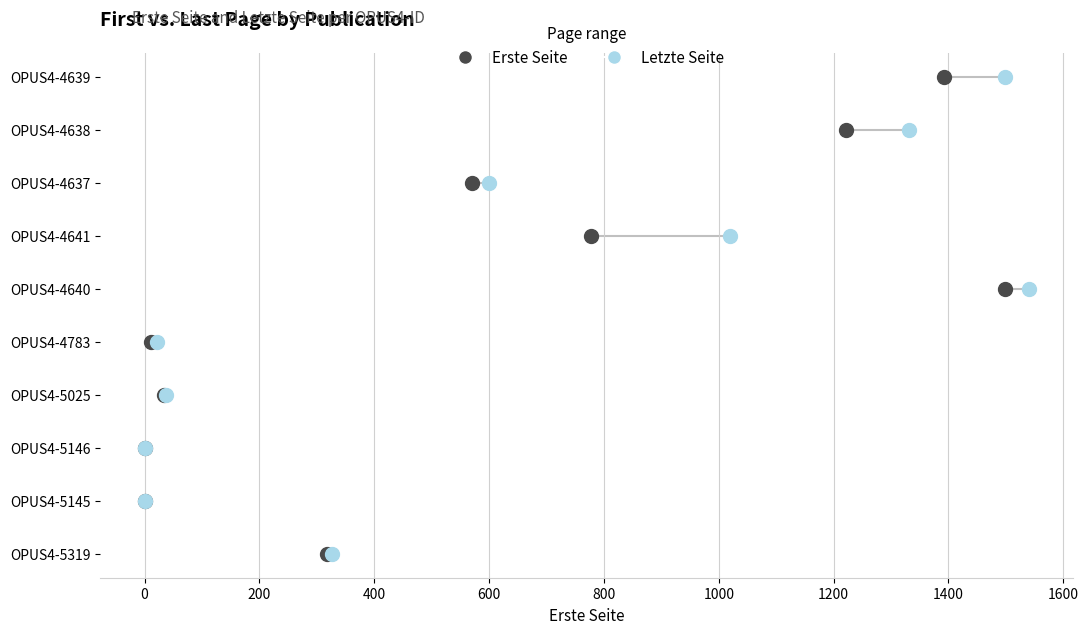

What are all the series names shown in the legend?

Erste Seite, Letzte Seite